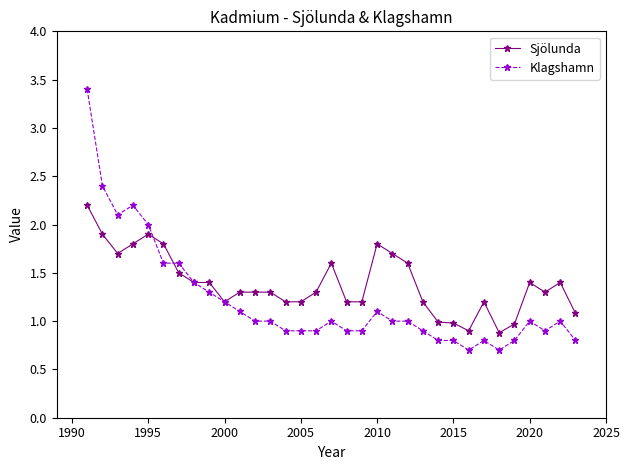

Rank the series by their maximum value, from lowest to highest.

Sjölunda, Klagshamn